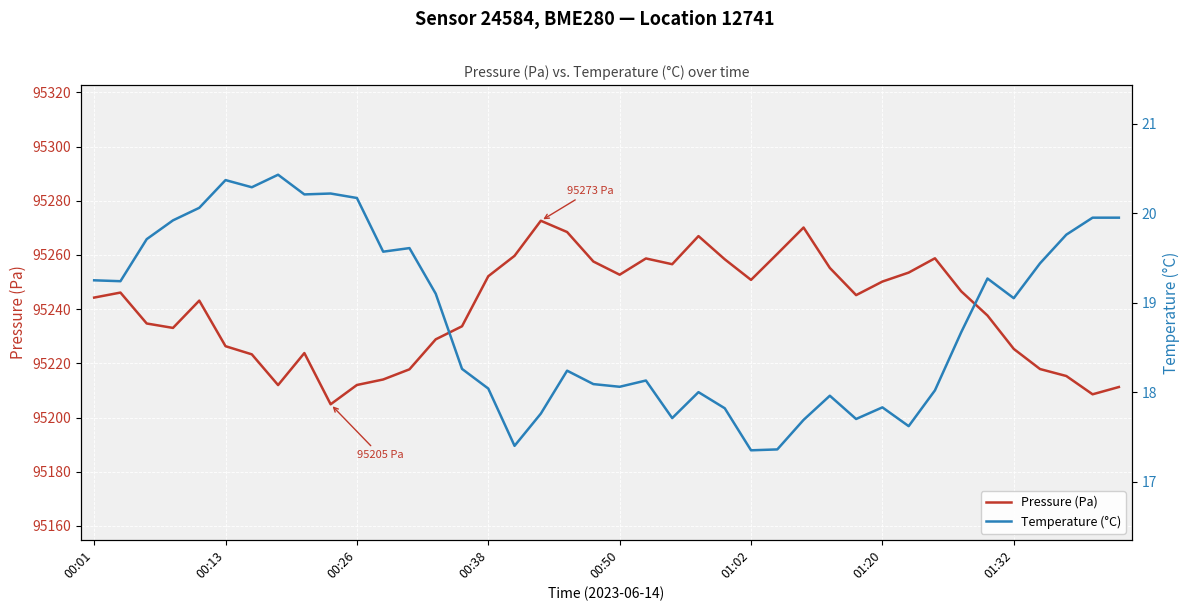

Is the value of Temperature (°C) at 29 greater than the value of Pressure (Pa) at 17?

No